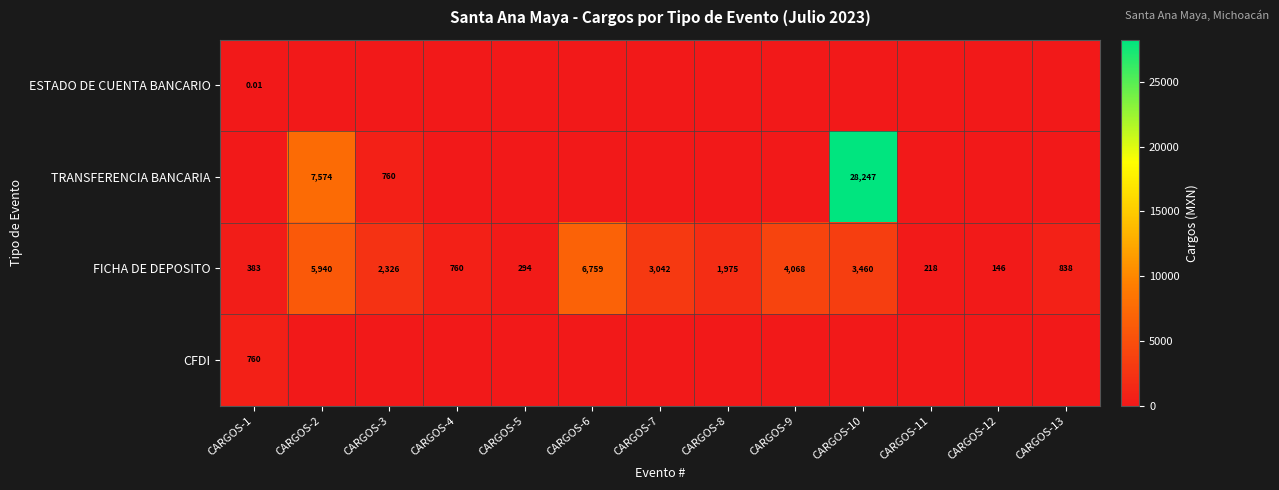

Is the value of TRANSFERENCIA BANCARIA at CARGOS-3 greater than the value of FICHA DE DEPOSITO at CARGOS-3?

No